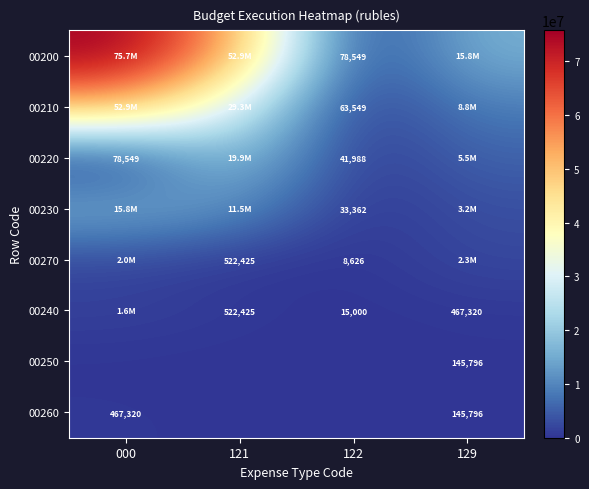

At which category is the sum across all series the highest?

000